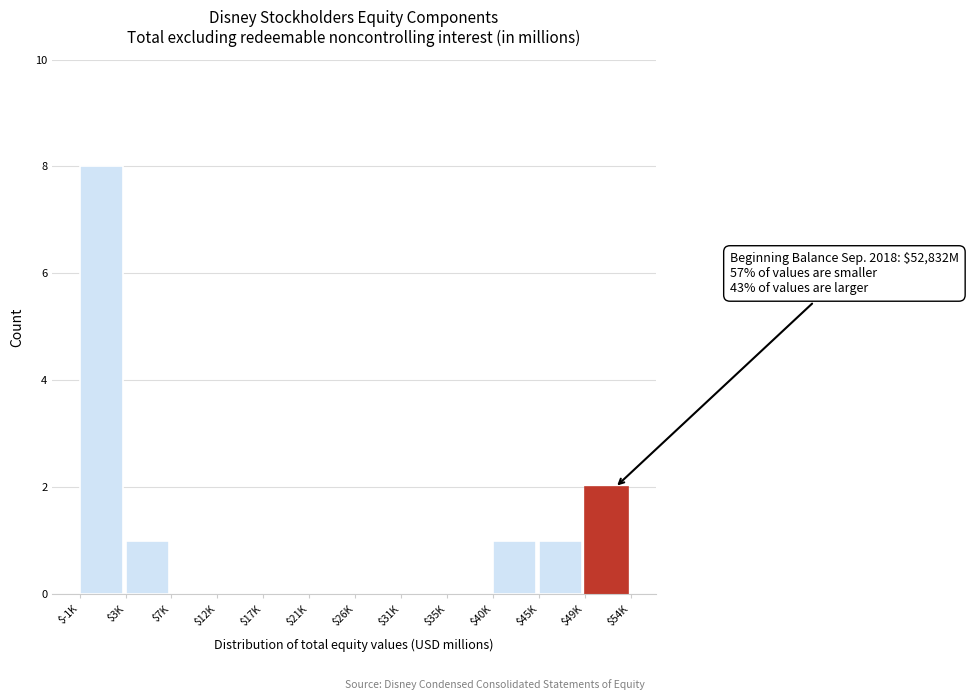

What is the sum of all values?

13